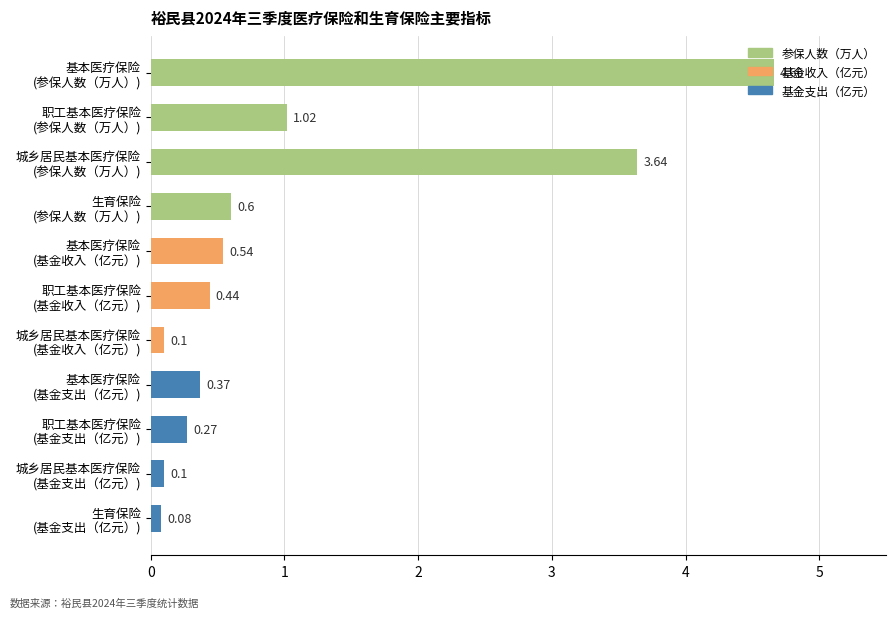

What is the difference between the maximum and minimum values?

4.6